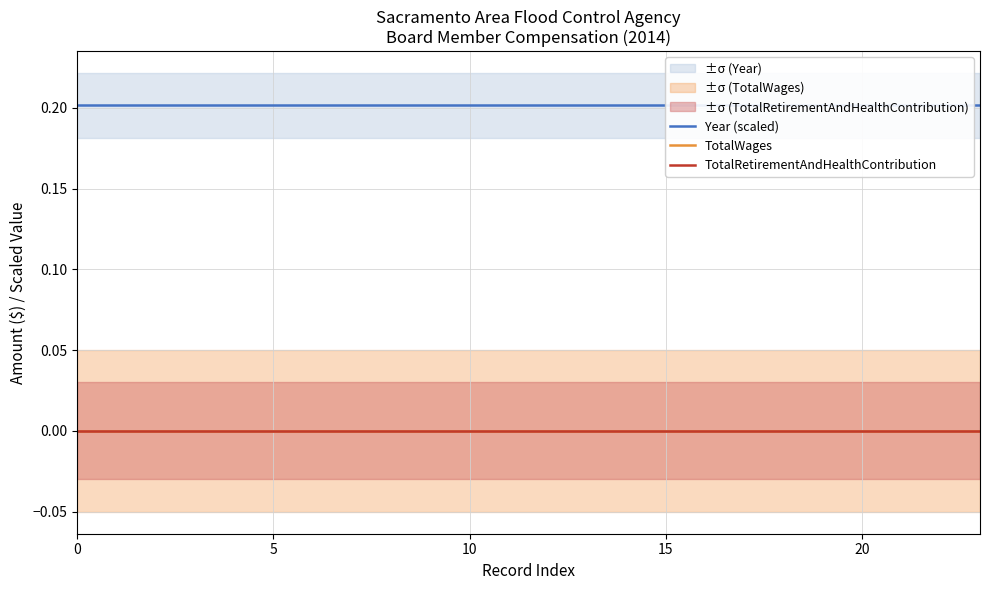

What is the greatest value displayed?

0.2